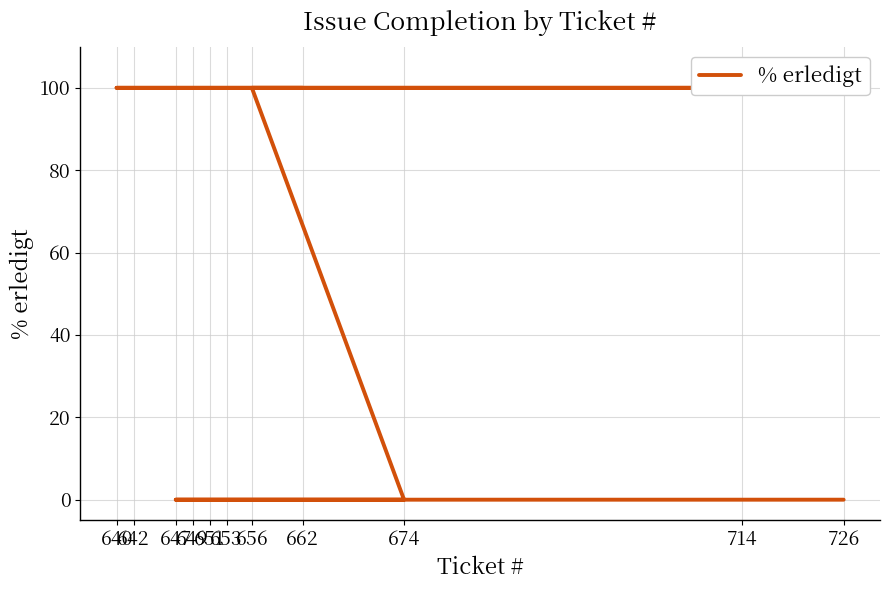

What is the sum of all values?

500